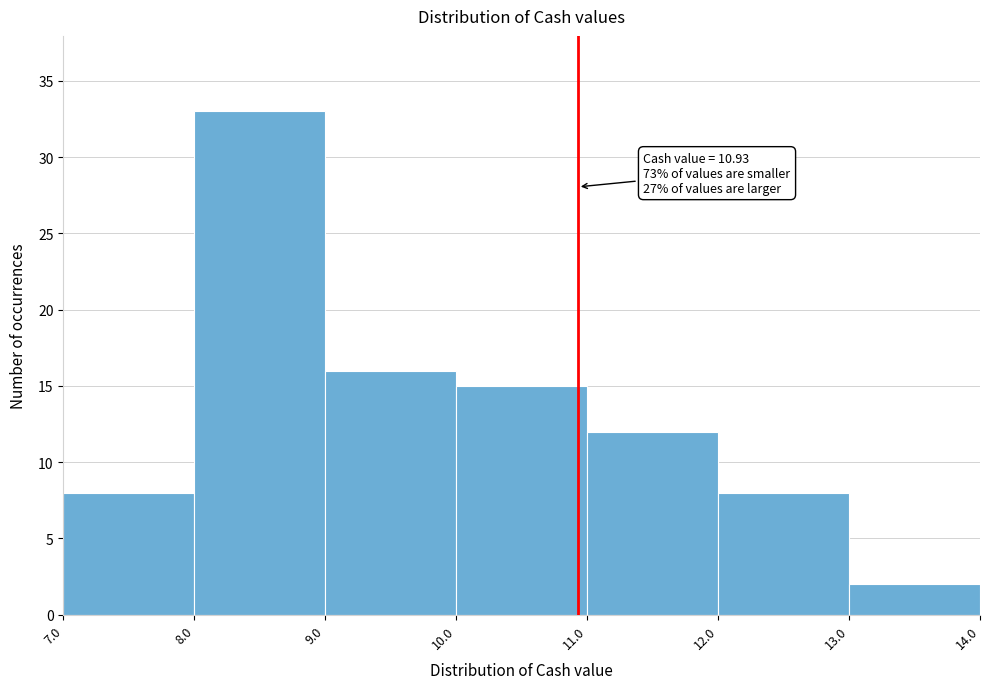

Which range on the x-axis has the tallest bar?

8.0 to 9.0